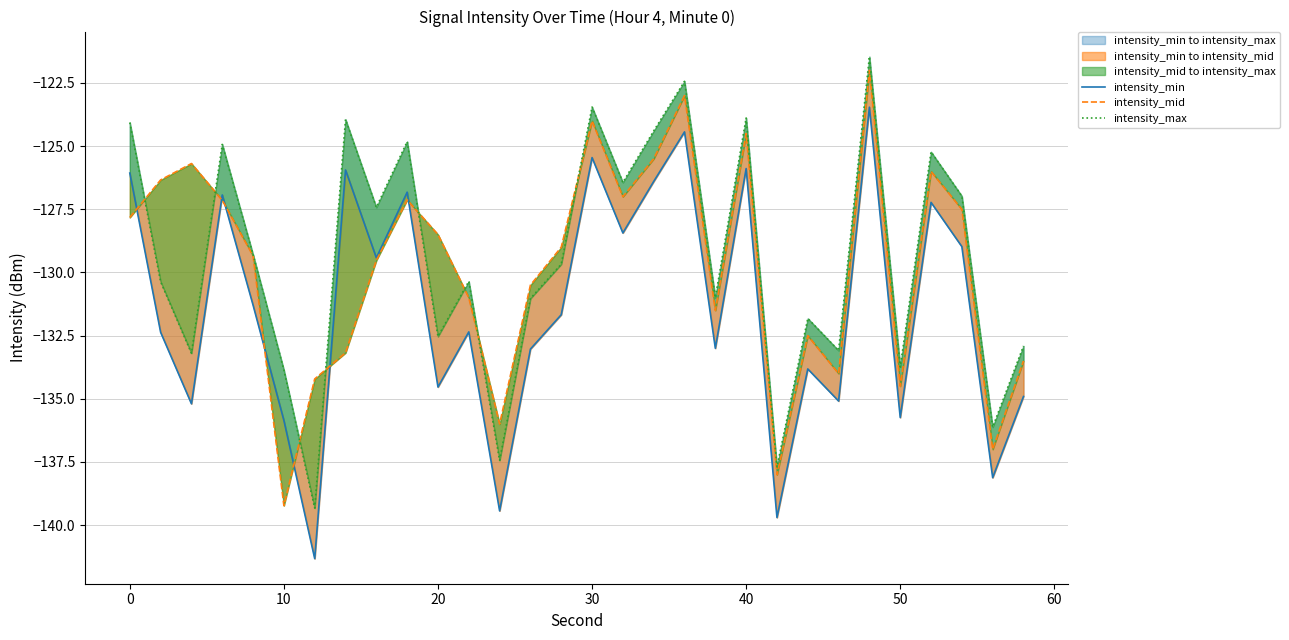

True or false: intensity_mid has more than 1 points higher than both neighbors.

True